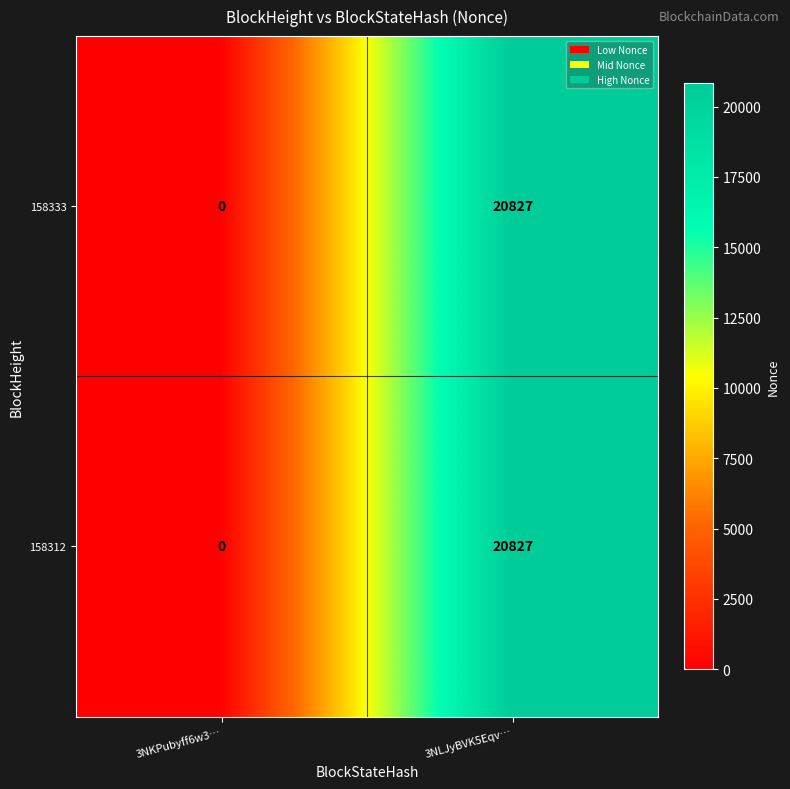

What is the difference between the 158312 values at 3NLJyBVK5Eqv… and 3NKPubyff6w3…?

20827